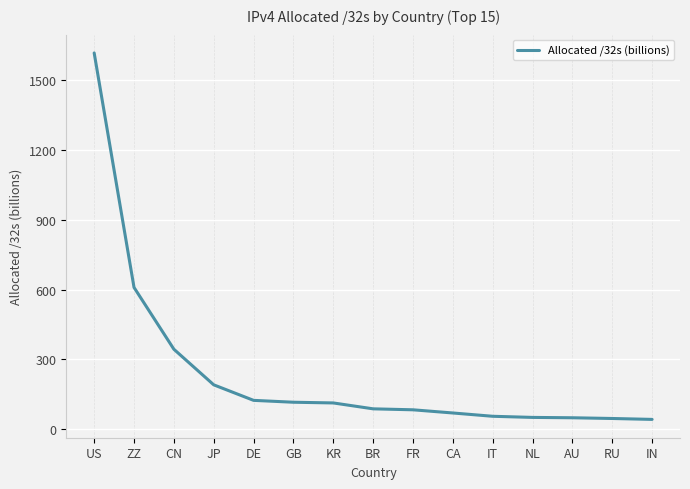

How many lines are shown in the chart?

1